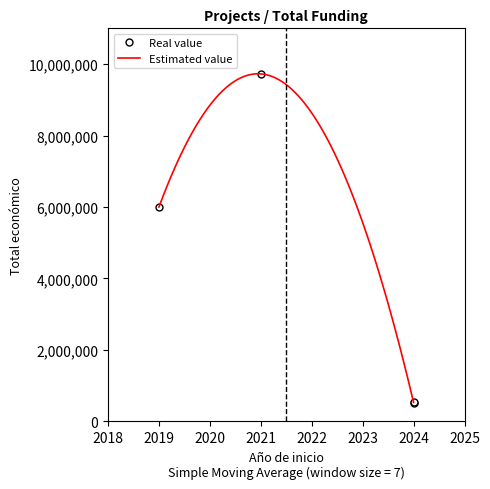

What is the smallest value displayed?

506703